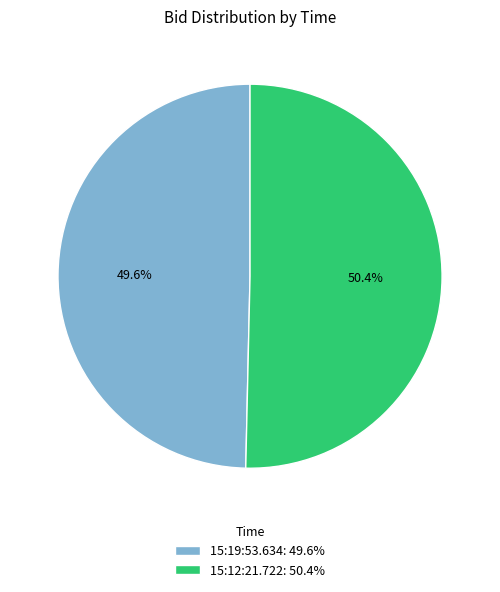

Is there a majority slice in this chart?

Yes